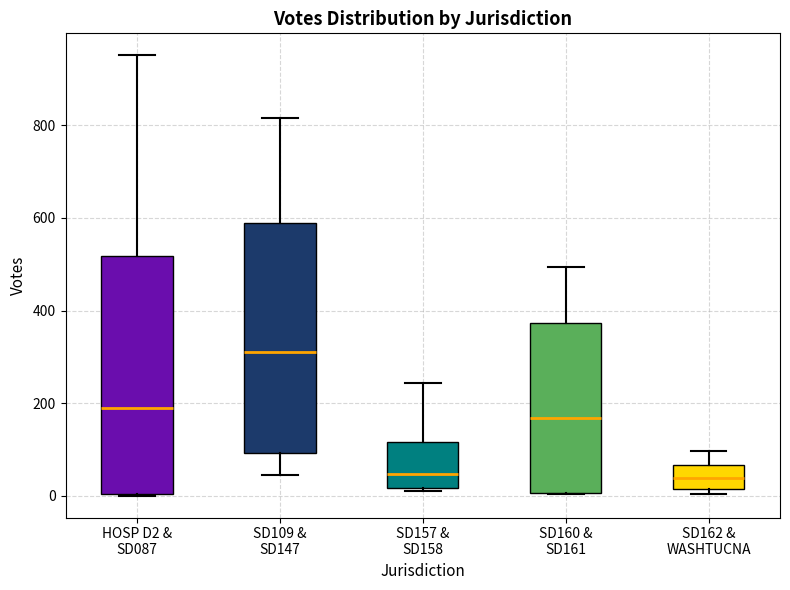

Reading left to right, transcribe this box plot: for each box, give where its median line is, the range the box spans, and where its two whiskers end, as read against the y-axis. The values are not printed on the chart, so give them approximately, as read against the axis.

HOSP D2 & SD087: median 180, box 0 to 520, whiskers 0 to 960
SD109 & SD147: median 320, box 100 to 580, whiskers 40 to 820
SD157 & SD158: median 40, box 20 to 120, whiskers 20 (just below the box's lower edge) to 240
SD160 & SD161: median 160, box 0 to 380, whiskers 0 to 500
SD162 & WASHTUCNA: median 40, box 20 to 60, whiskers 0 to 100